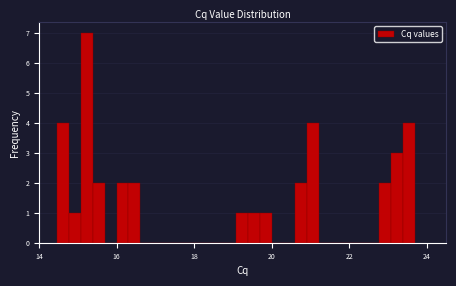

Around what value on the x-axis is the tallest bar? Give the approximate position of its centre, as read against the axis.

15.2